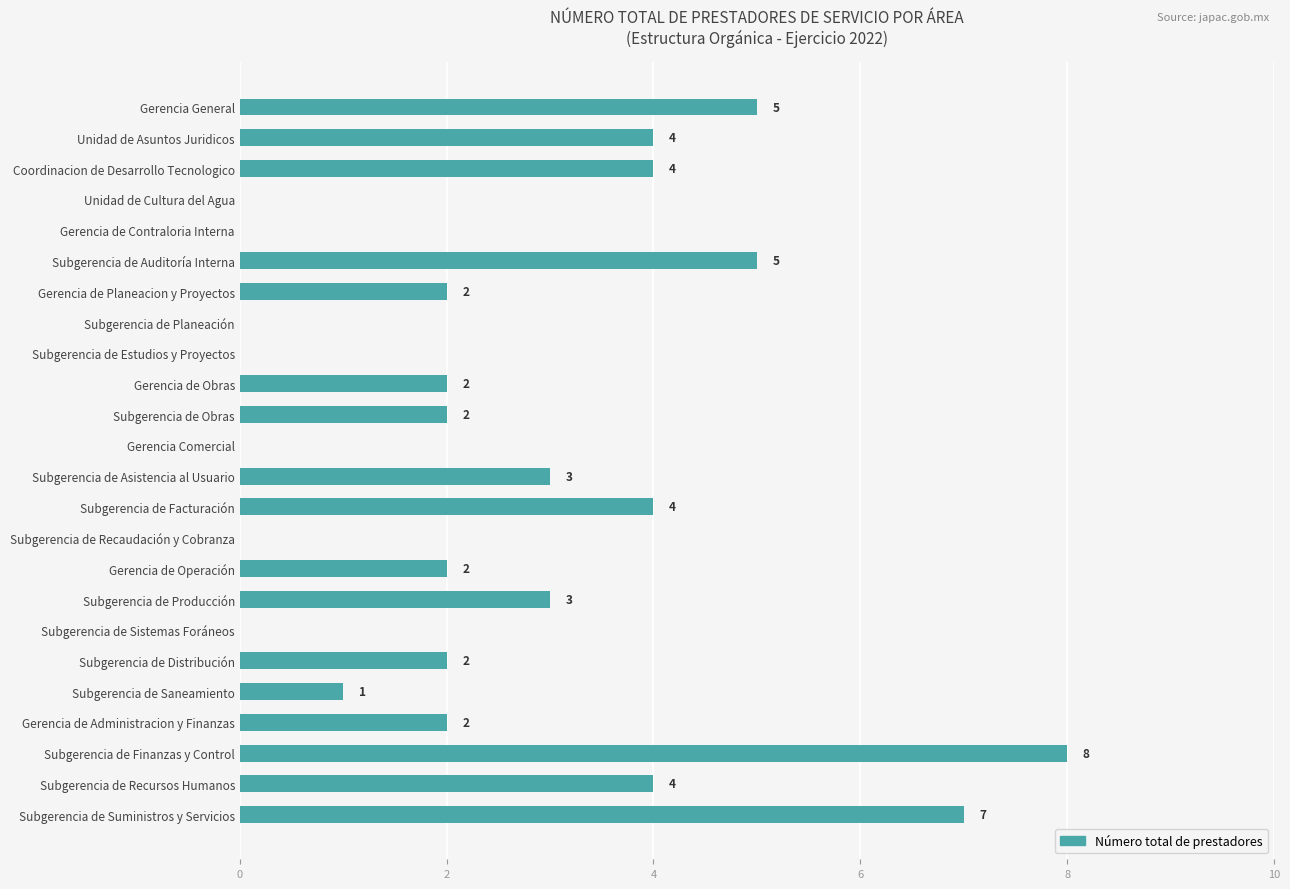

Is it true that the value at Subgerencia de Finanzas y Control is 8?

True